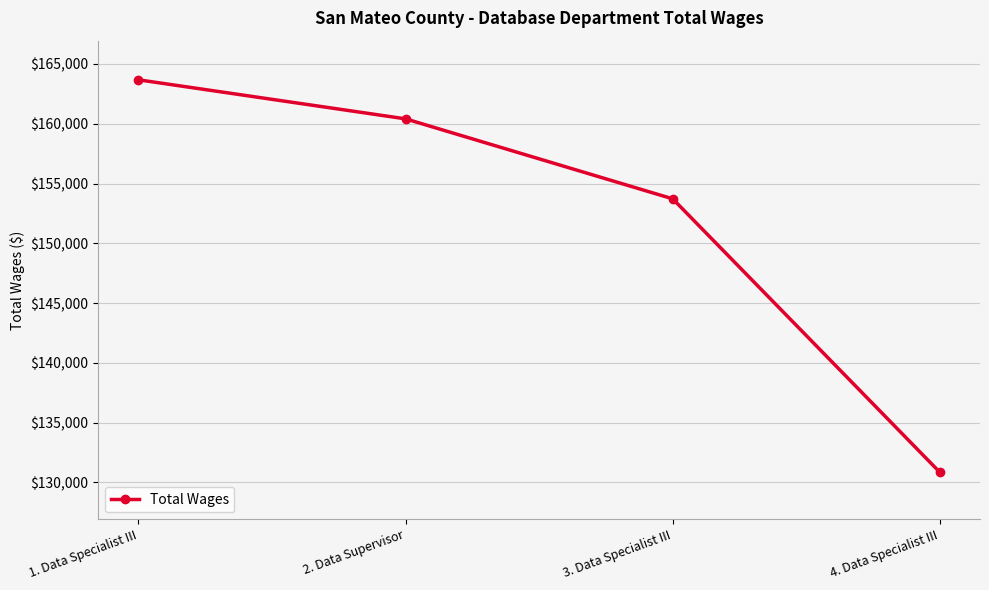

Reading right to left, extract all data points from this chart.

4. Data Specialist III=130836	3. Data Specialist III=153719	2. Data Supervisor=160411	1. Data Specialist III=163678